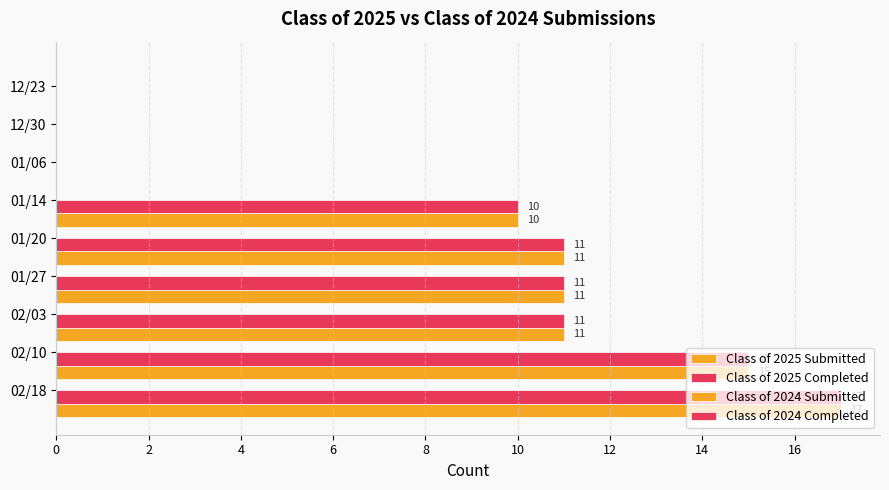

How many values in Class of 2025 Completed are above zero?

6